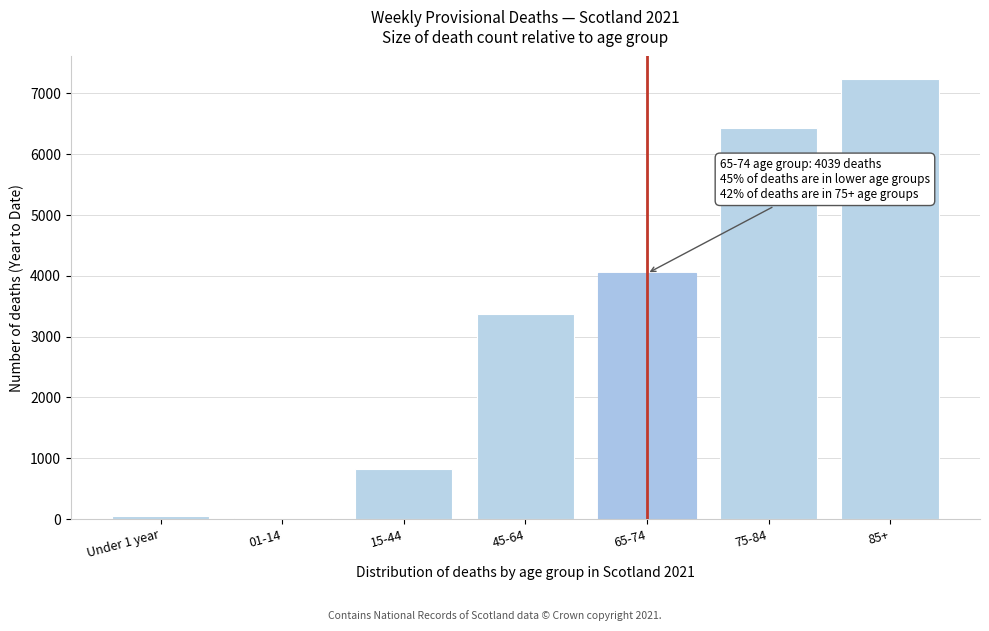

The value at 75-84 is 6424. True or false?

True